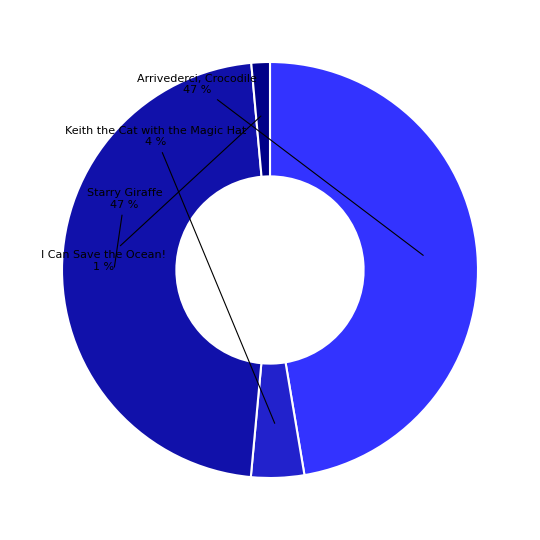

To the nearest percent, what is the average slice percentage?

25%